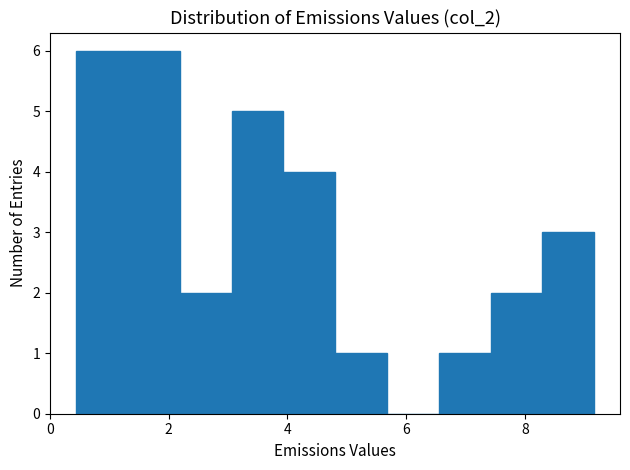

Reading left to right, list every bar in this chart as the range it spans on the x-axis followed by its height. Neither the bar edges nor the heights are printed on the chart, so give them approximately, as read against the axes.

0.4 to 1.4: 6
1.4 to 2.2: 6
2.2 to 3.0: 2
3.0 to 4.0: 5
4.0 to 4.8: 4
4.8 to 5.6: 1
5.6 to 6.6: 0
6.6 to 7.4: 1
7.4 to 8.2: 2
8.2 to 9.2: 3